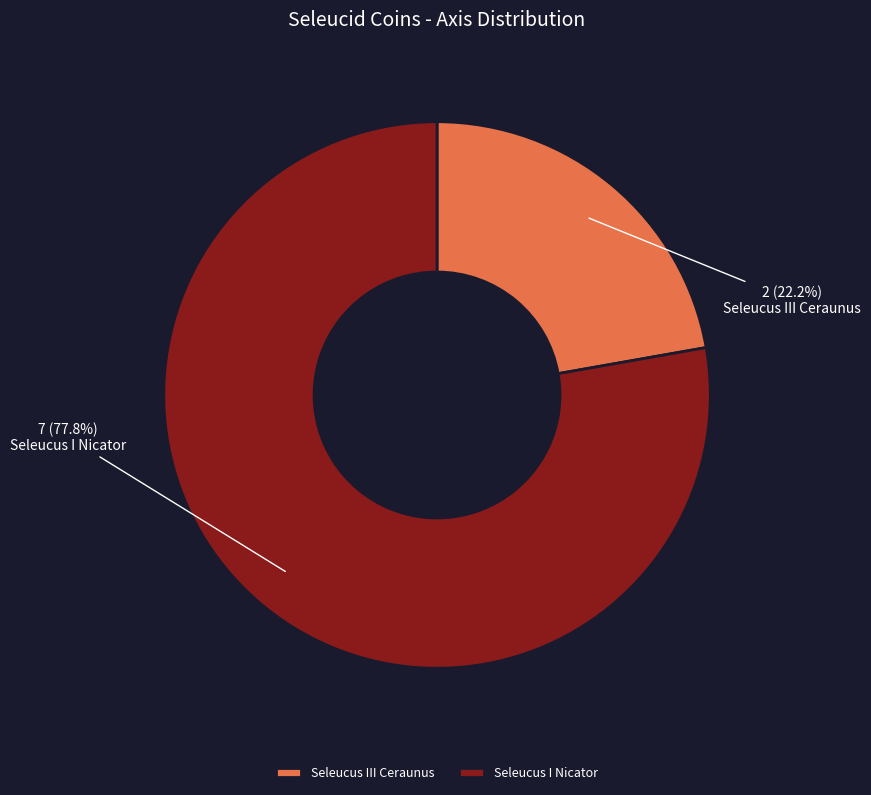

To the nearest percent, what is the difference between the largest and smallest slice percentages?

56%